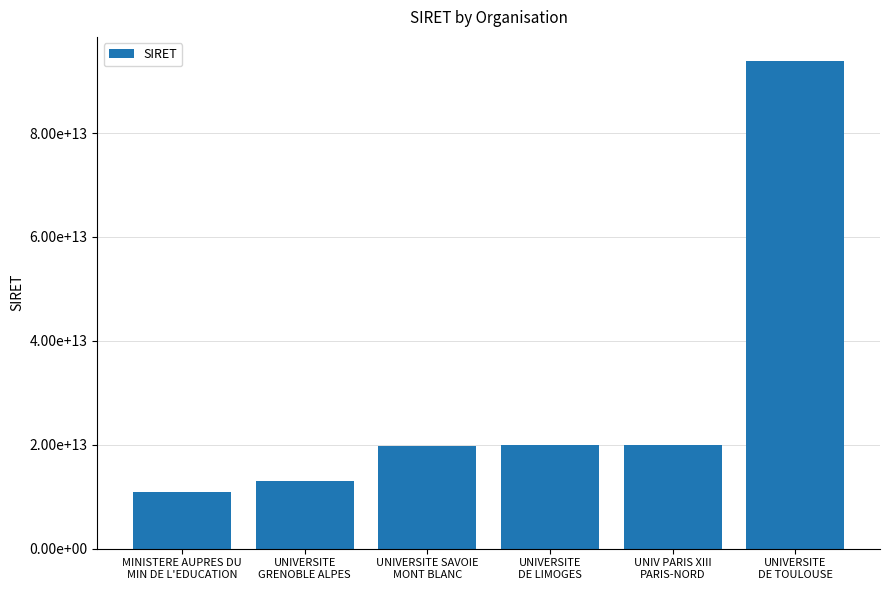

Are the bars horizontal?

No